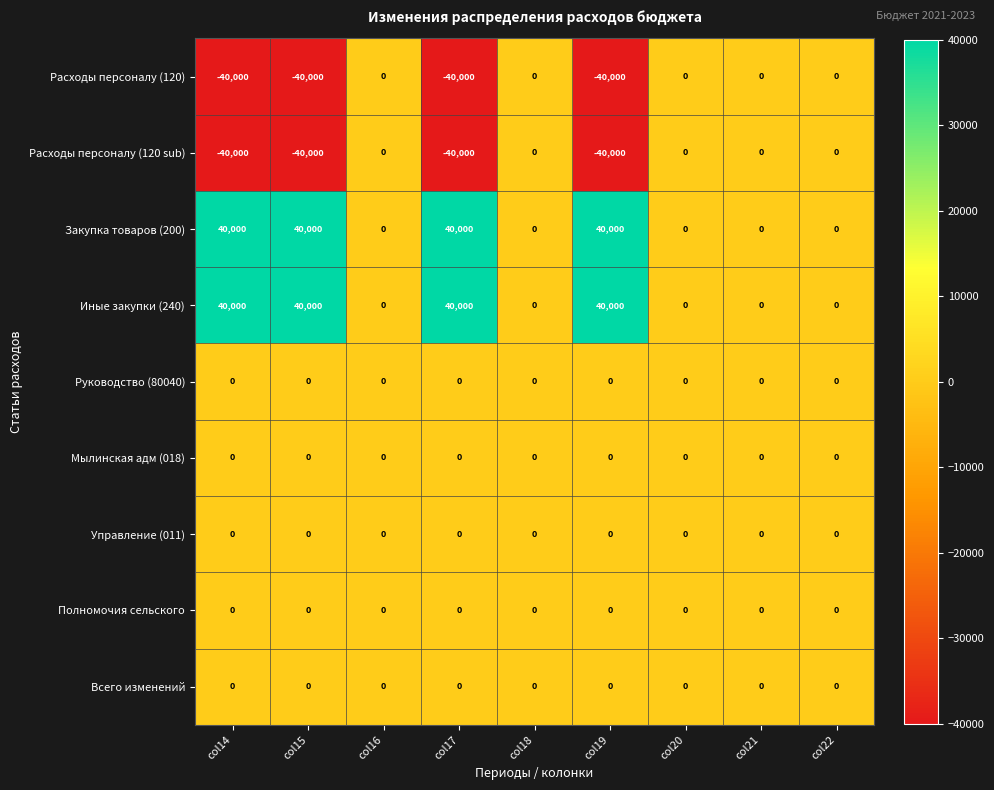

True or false: Расходы персоналу (120 sub) has a value of -40000 at col15.

True